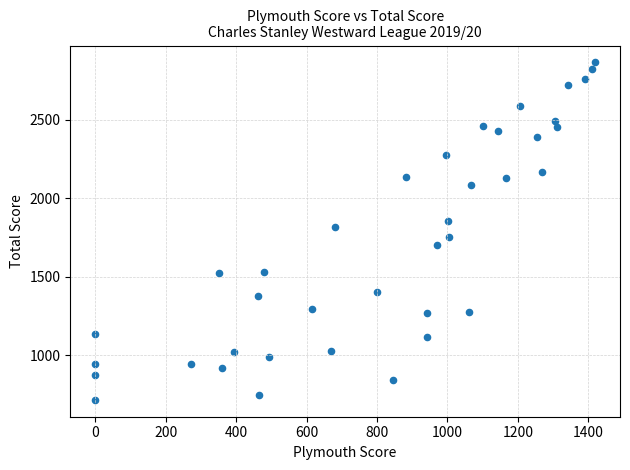

What is the range of Y values (max minus min)?

2148